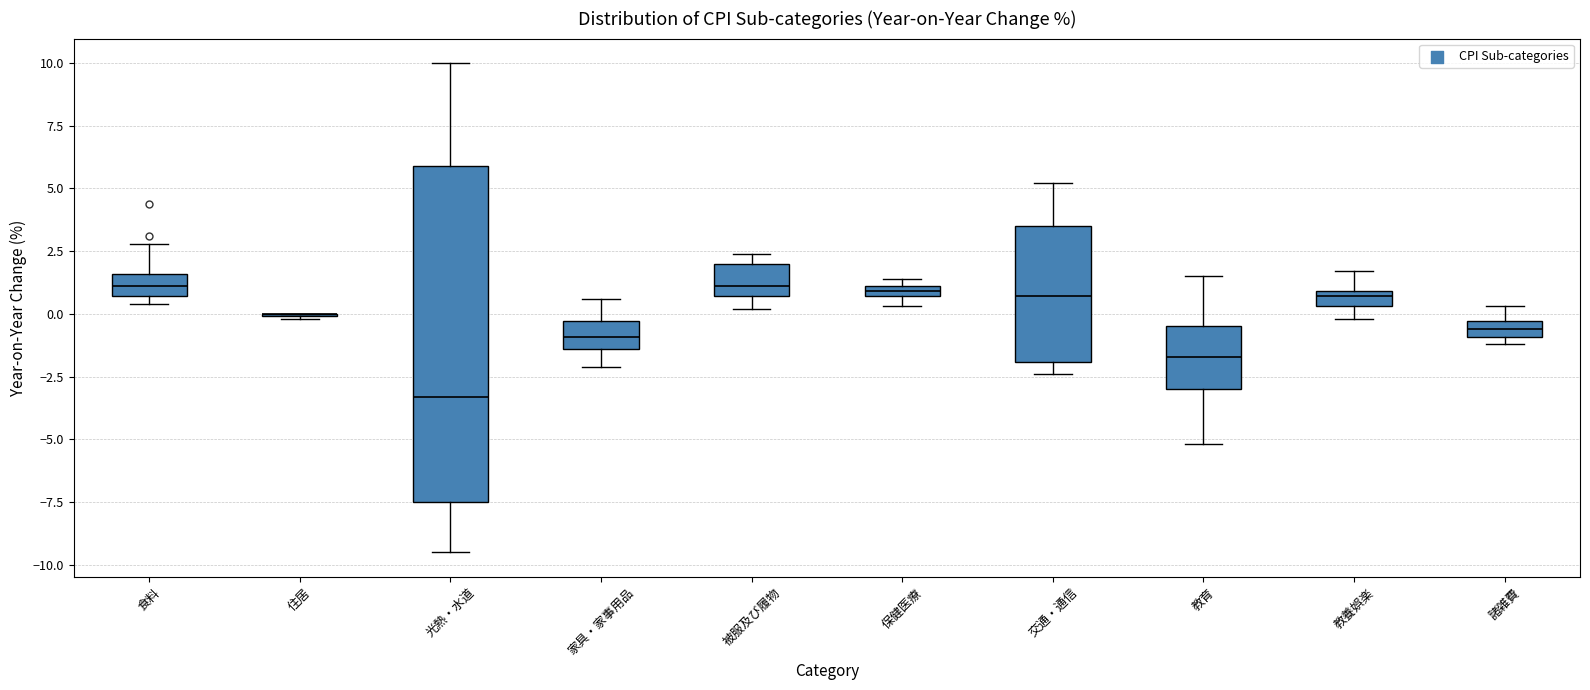

Which box is the tallest, from its lower edge to its upper edge?

光熱・水道